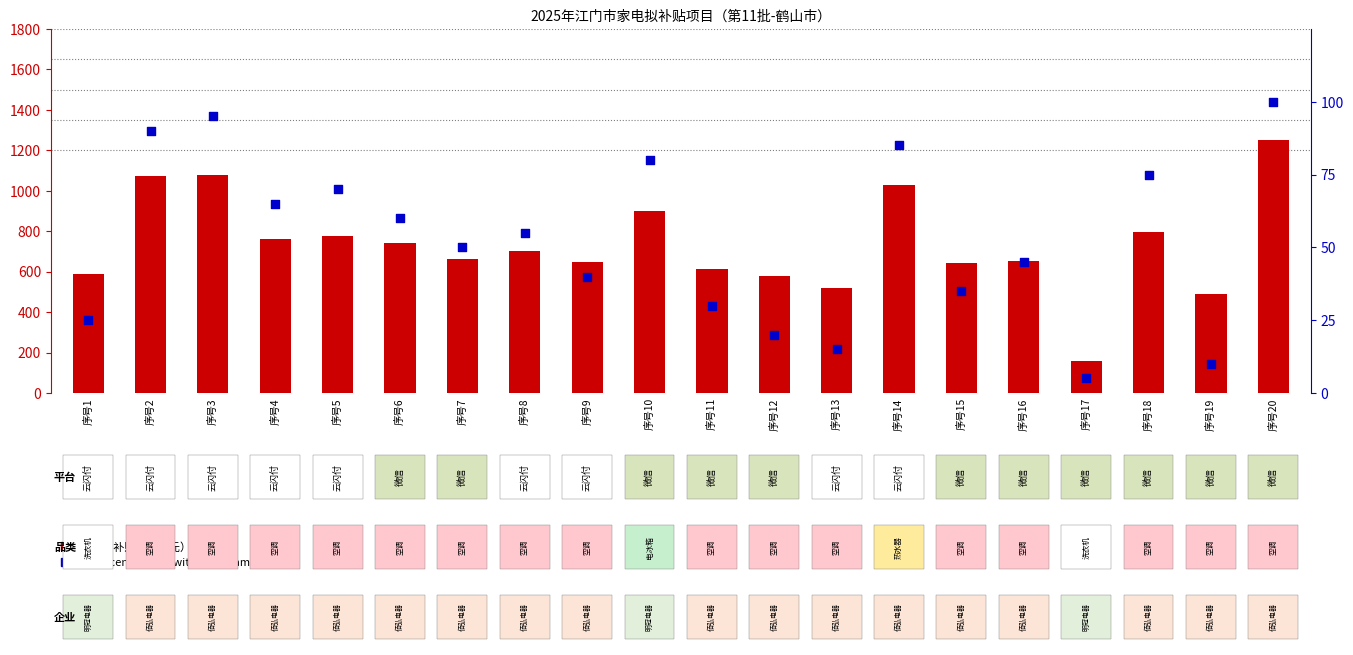

At which category is the sum across all series the highest?

序号20